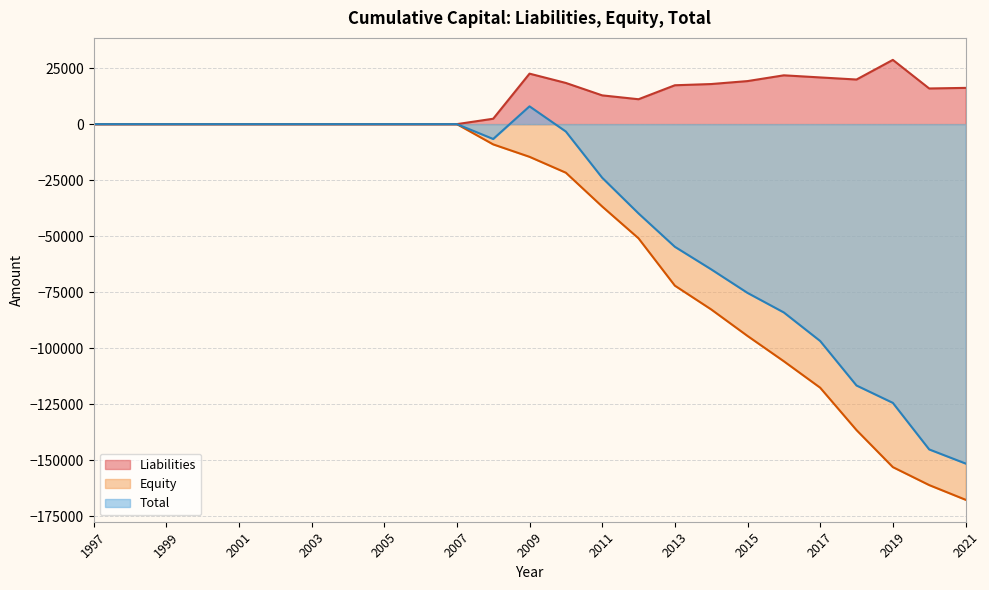

What is the average value of the Equity series?

-48957